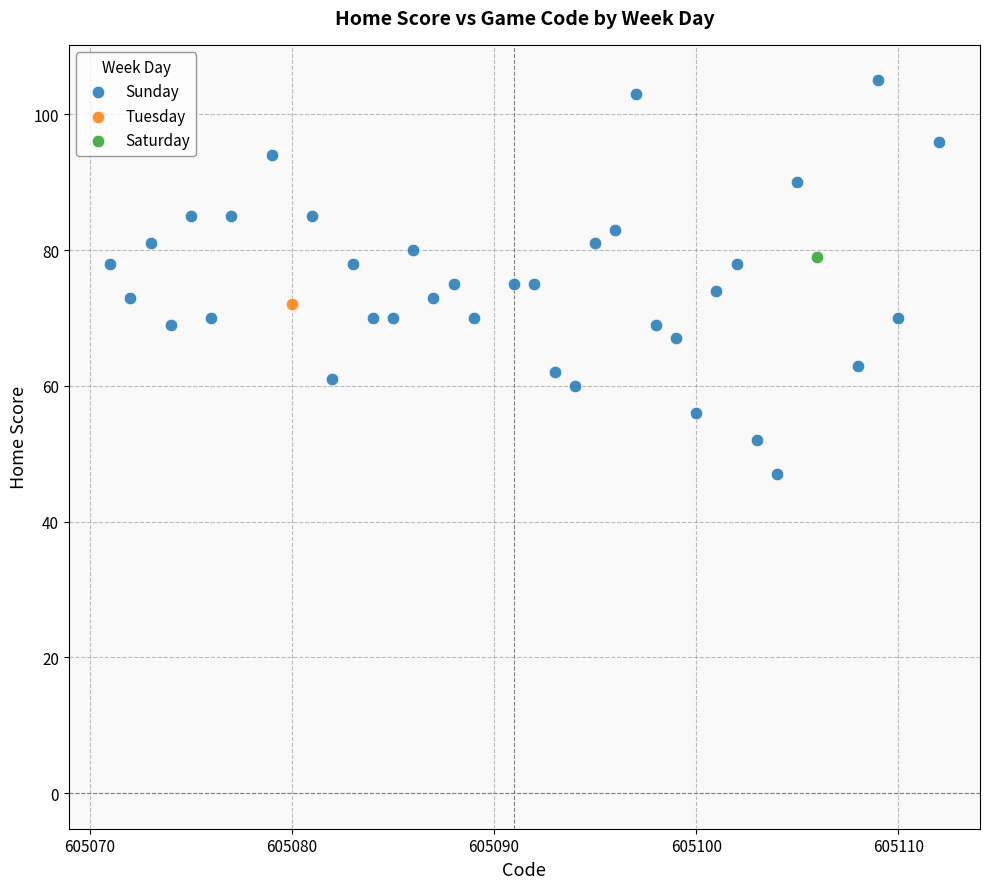

What are all the series names shown in the legend?

Sunday, Tuesday, Saturday